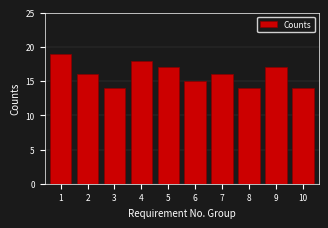

Reading left to right, transcribe all the data shown in this chart.

19	16	14	18	17	15	16	14	17	14